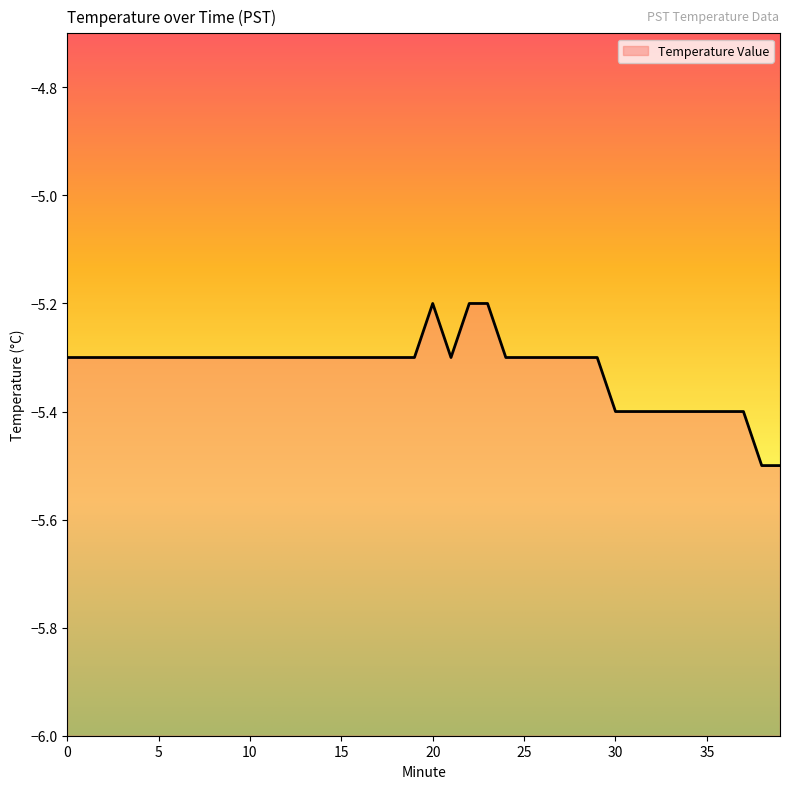

Is this an area chart (filled region under the line)?

No